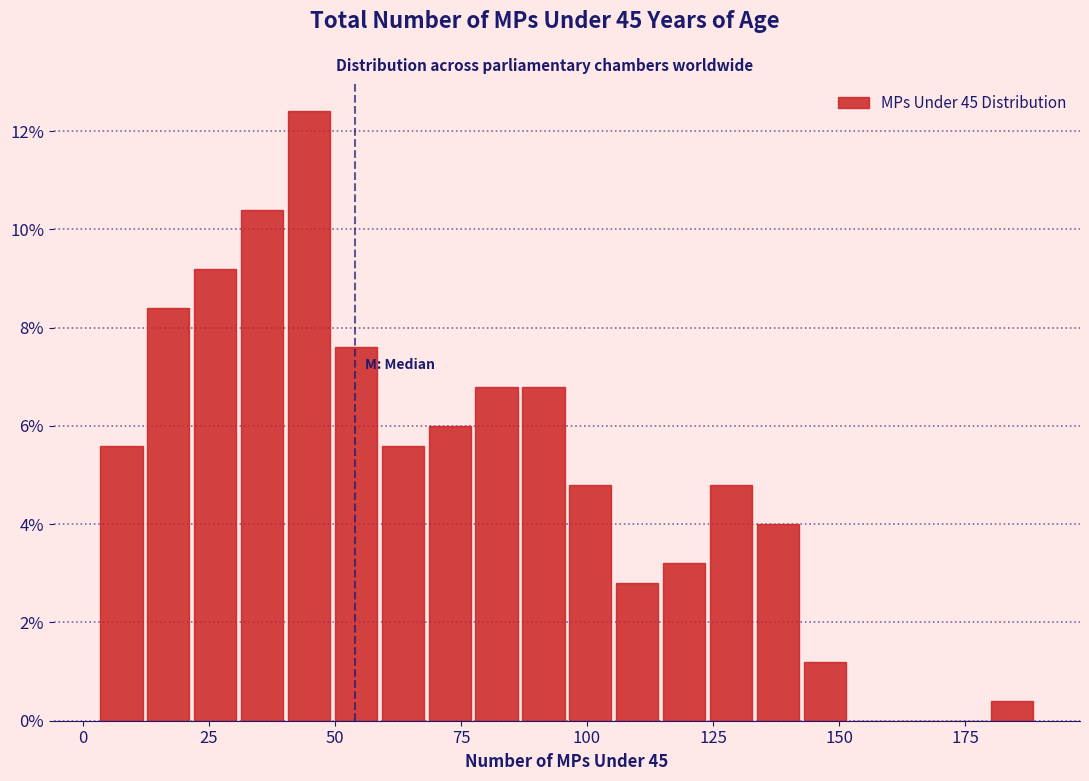

Read against the x-axis, roughly where is the centre of the tallest bar?

45